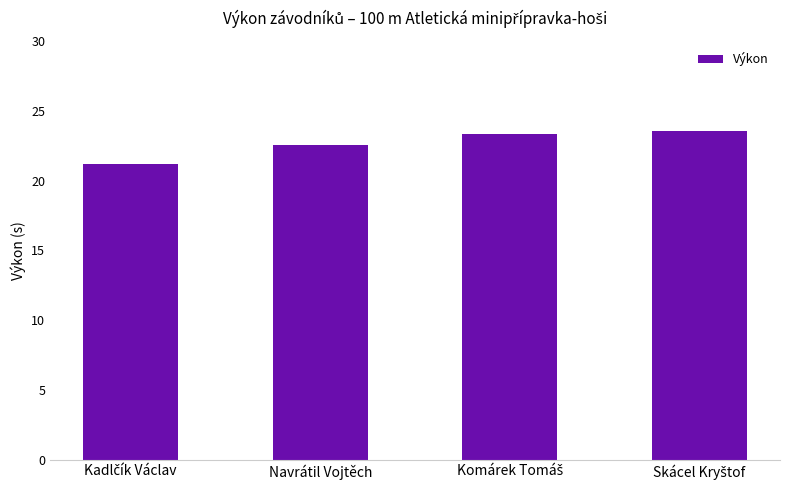

What is the value of the 2nd bar from the left?

22.5